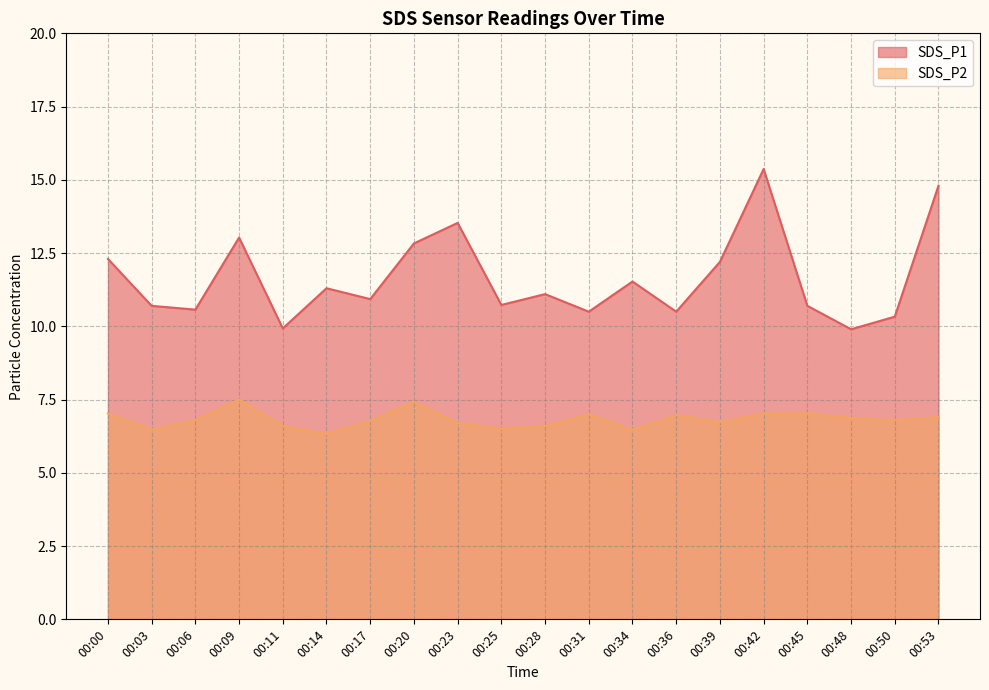

What is the total value across all series at 00:23?

20.2